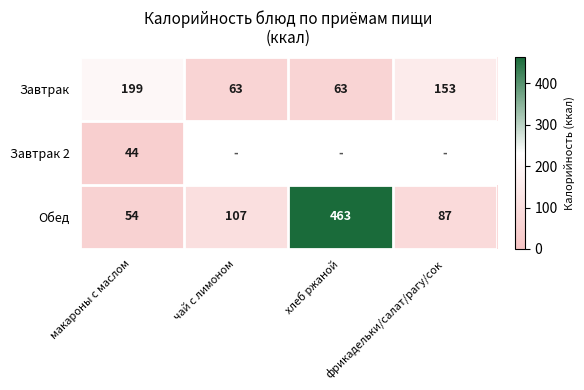

What is the difference between the maximum and minimum values in the Завтрак series?

136